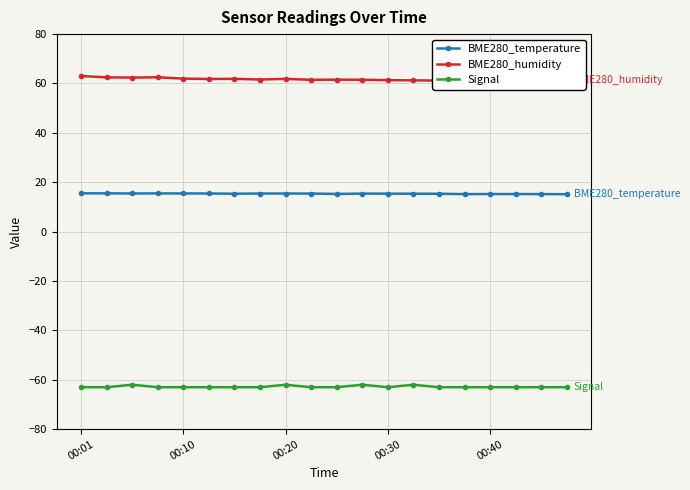

True or false: Signal and BME280_temperature intersect in this chart.

False